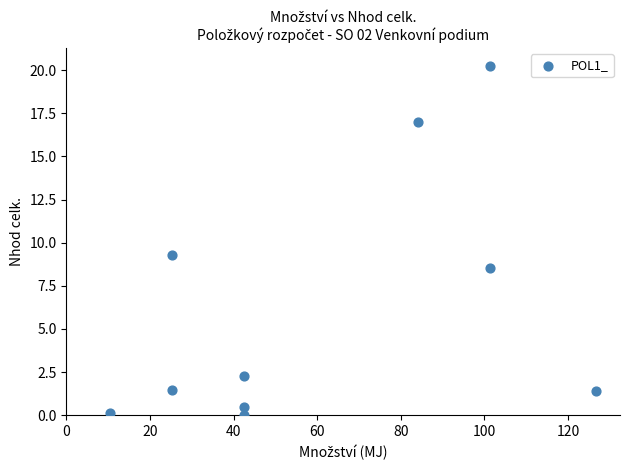

What is the average Y value?

6.1